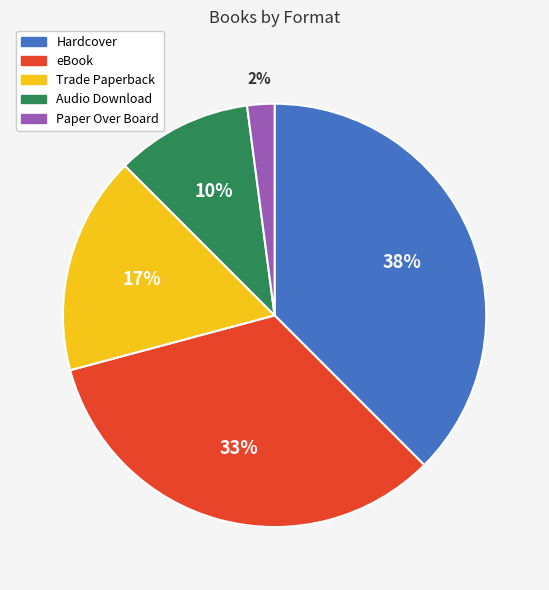

How many slices are in this pie chart?

5